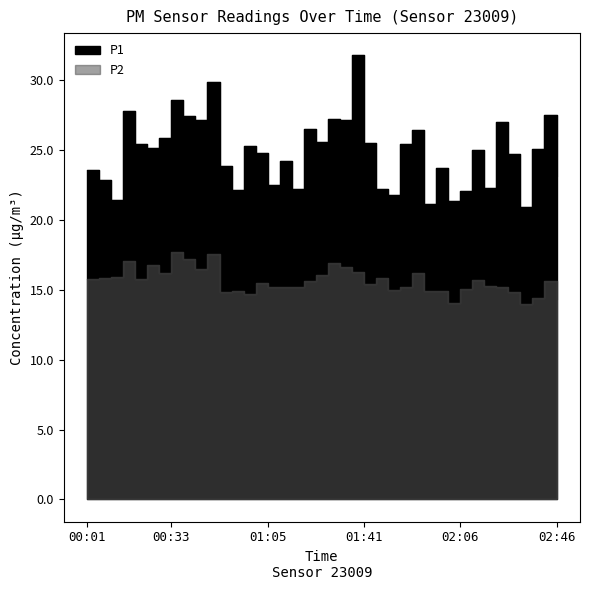

At how many categories does at least one series exceed 20?

40